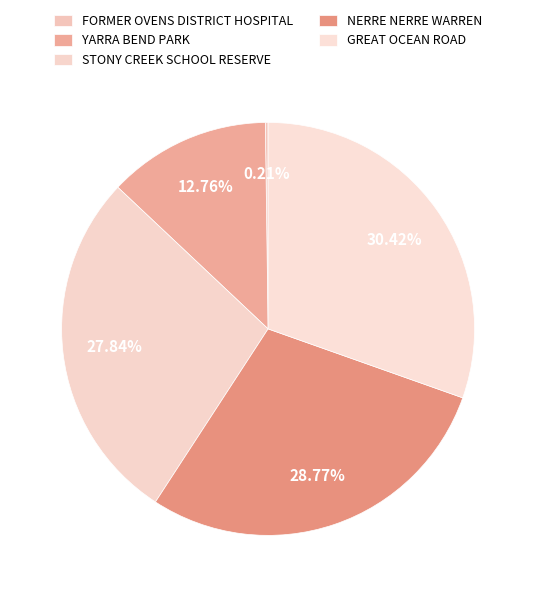

Which category has the smallest portion of the pie?

FORMER OVENS DISTRICT HOSPITAL